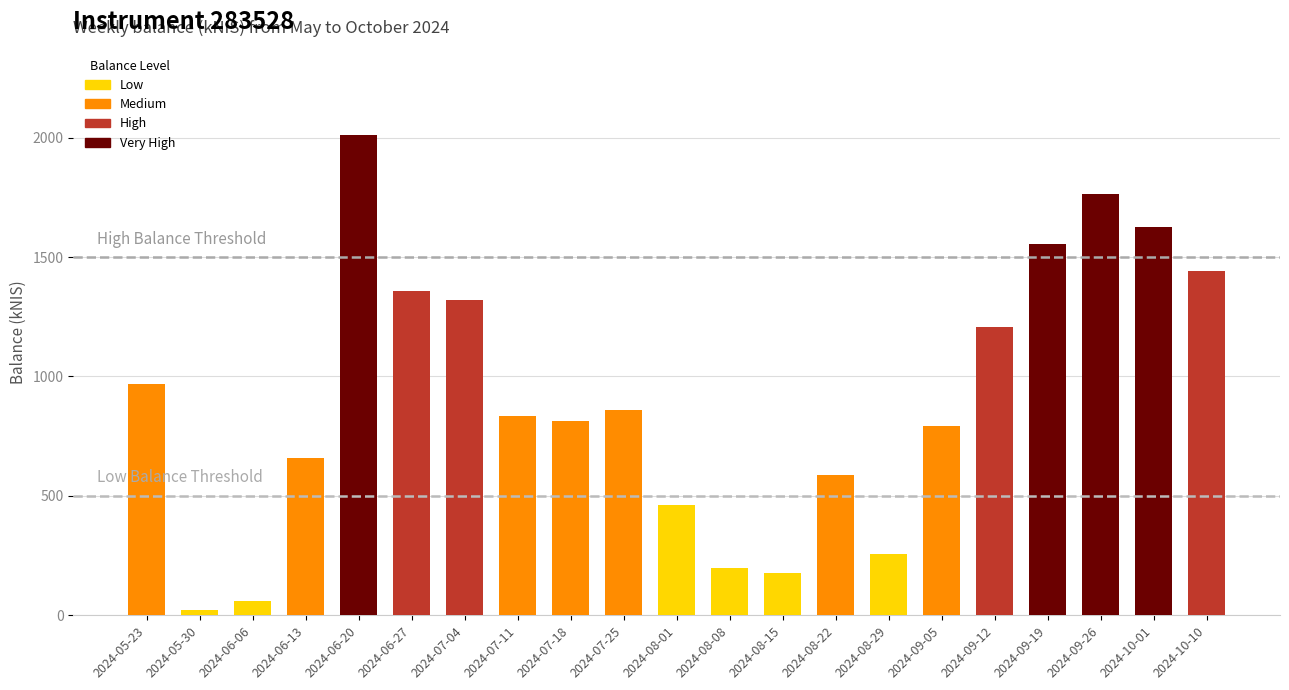

What is the smallest value displayed?

21.0